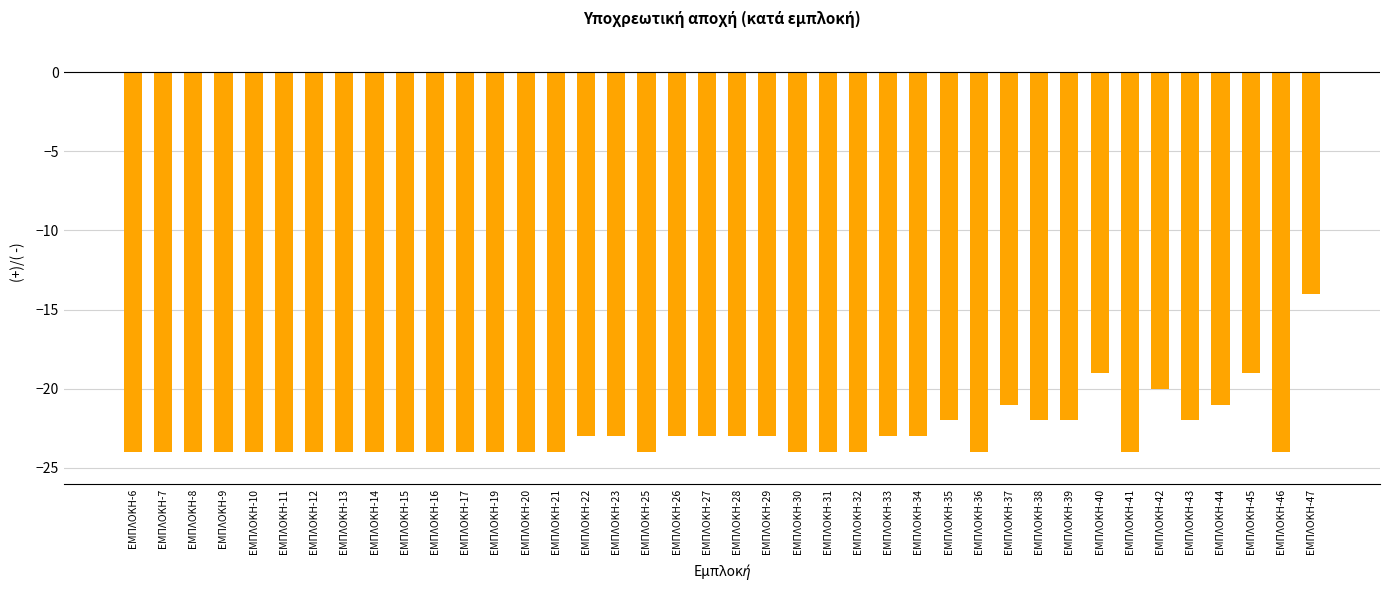

Between ΕΜΠΛΟΚΗ-34 and ΕΜΠΛΟΚΗ-9, which is larger?

ΕΜΠΛΟΚΗ-34